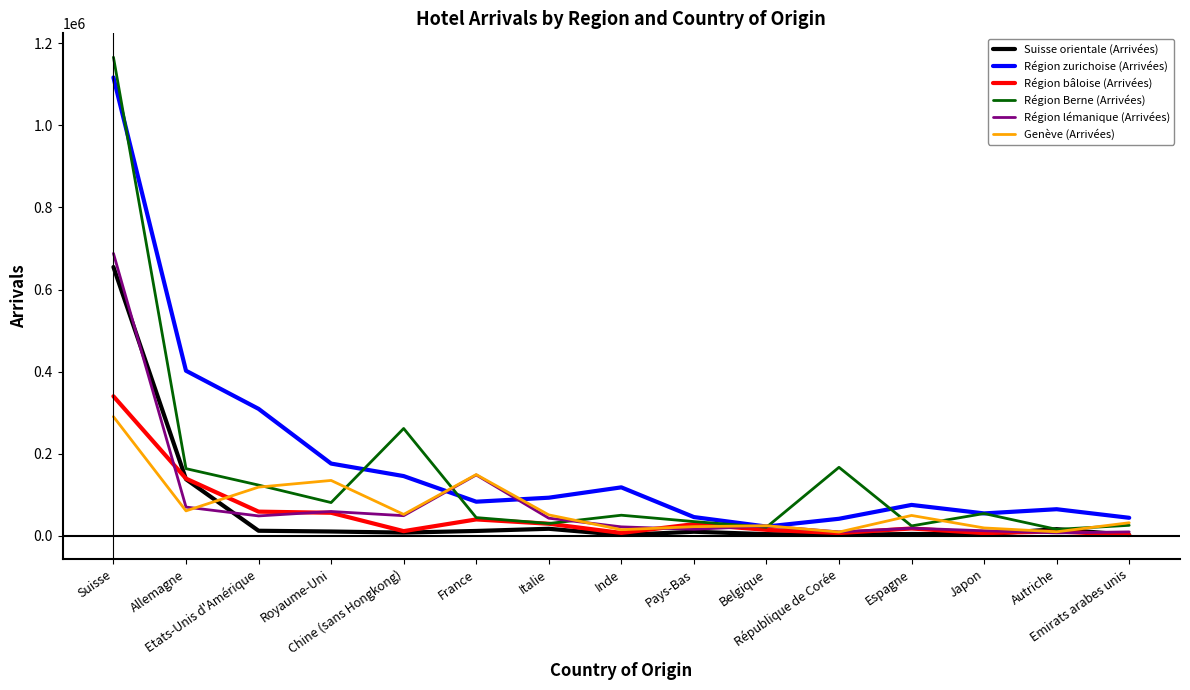

Rank the series by their maximum value, from lowest to highest.

Genève (Arrivées), Région bâloise (Arrivées), Suisse orientale (Arrivées), Région lémanique (Arrivées), Région zurichoise (Arrivées), Région Berne (Arrivées)